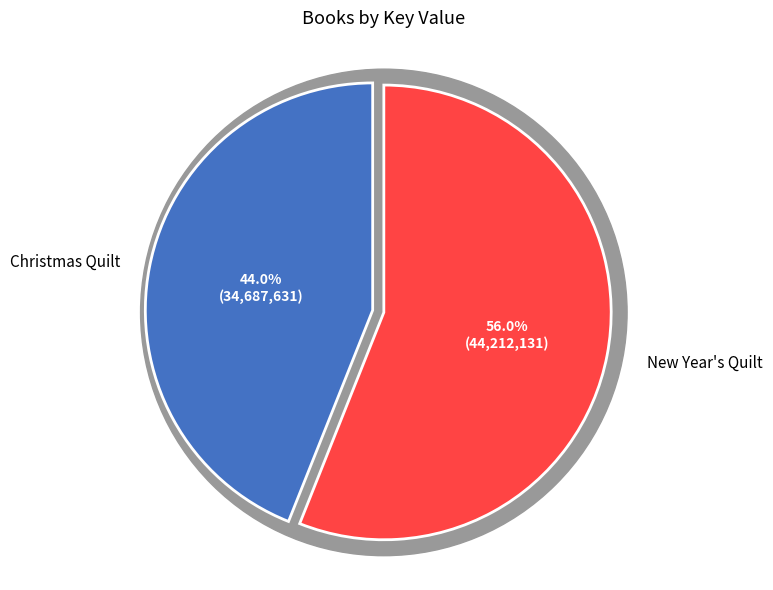

Is it true that Christmas Quilt is 57% of the pie?

False